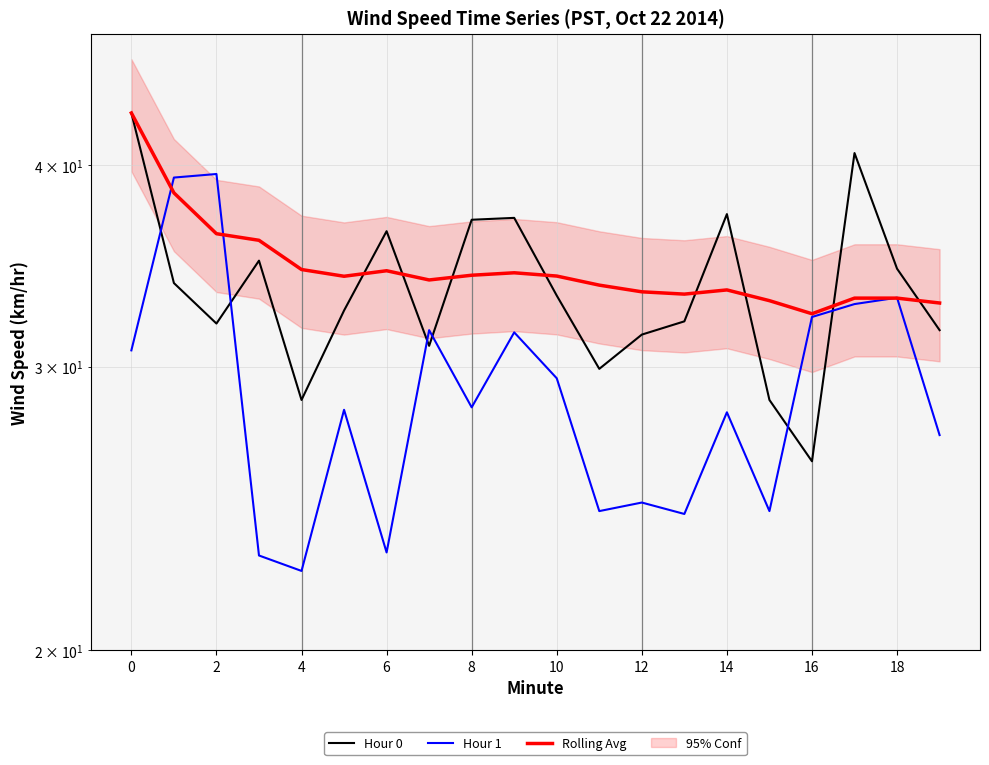

What is the sum of all Hour 1 values?

578.1